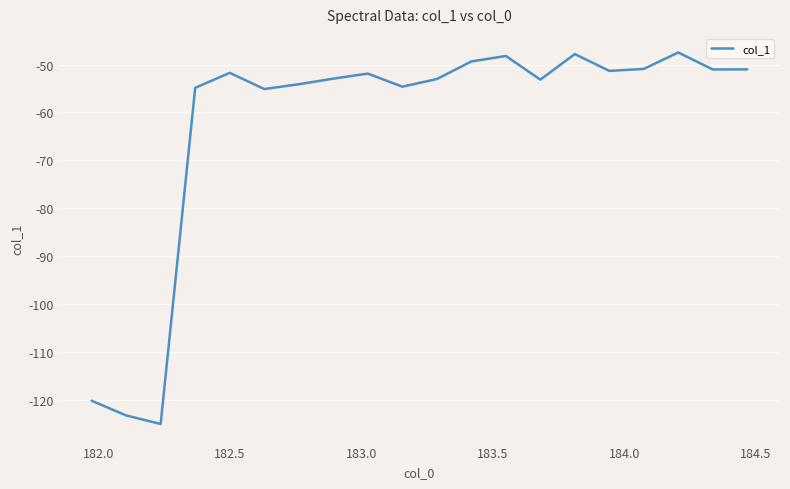

What is the difference between the maximum and minimum values?

77.6